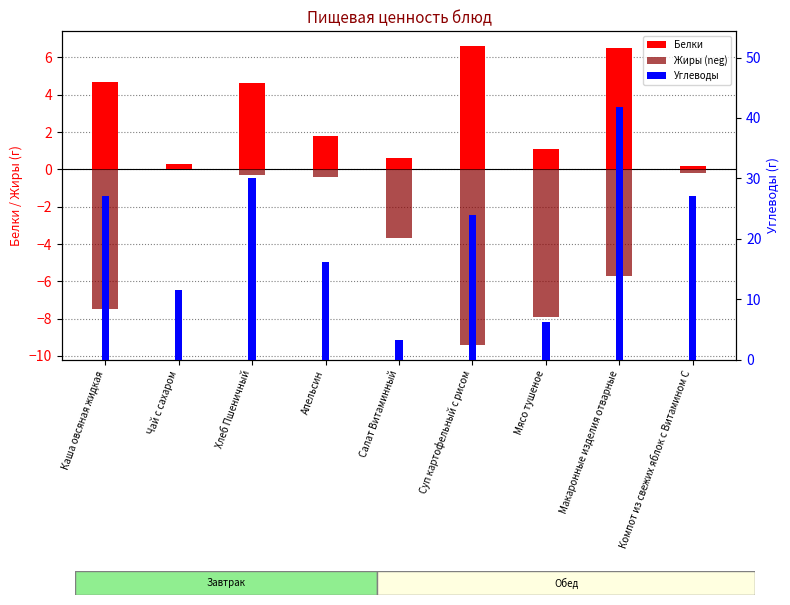

Reading left to right, extract all data points from this chart.

Белки: Каша овсяная жидкая=4.7	Чай с сахаром=0.3	Хлеб Пшеничный=4.7	Апельсин=1.8	Салат Витаминный=0.6	Суп картофельный с рисом=6.6	Мясо тушеное=1.1	Макаронные изделия отварные=6.5	Компот из свежих яблок с Витамином С=0.2
Жиры (neg): Каша овсяная жидкая=-7.5	Чай с сахаром=0.0	Хлеб Пшеничный=-0.3	Апельсин=-0.4	Салат Витаминный=-3.7	Суп картофельный с рисом=-9.4	Мясо тушеное=-7.9	Макаронные изделия отварные=-5.7	Компот из свежих яблок с Витамином С=-0.2
Углеводы: Каша овсяная жидкая=27.1	Чай с сахаром=11.5	Хлеб Пшеничный=30.1	Апельсин=16.2	Салат Витаминный=3.2	Суп картофельный с рисом=23.9	Мясо тушеное=6.2	Макаронные изделия отварные=41.8	Компот из свежих яблок с Витамином С=27.1